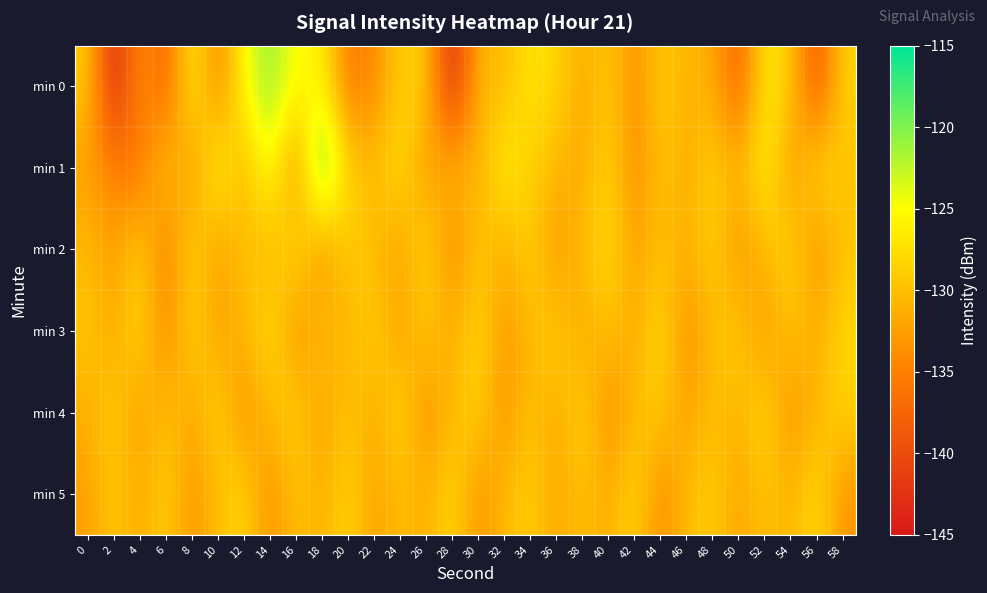

What is the difference between the highest and lowest values at 54?

6.0